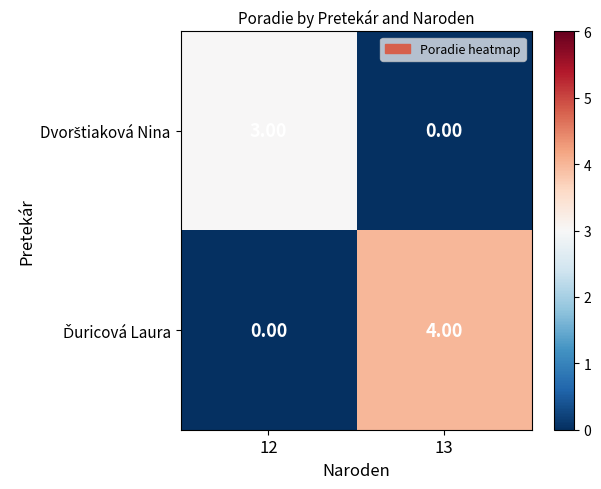

At which category is the sum across all series the highest?

13